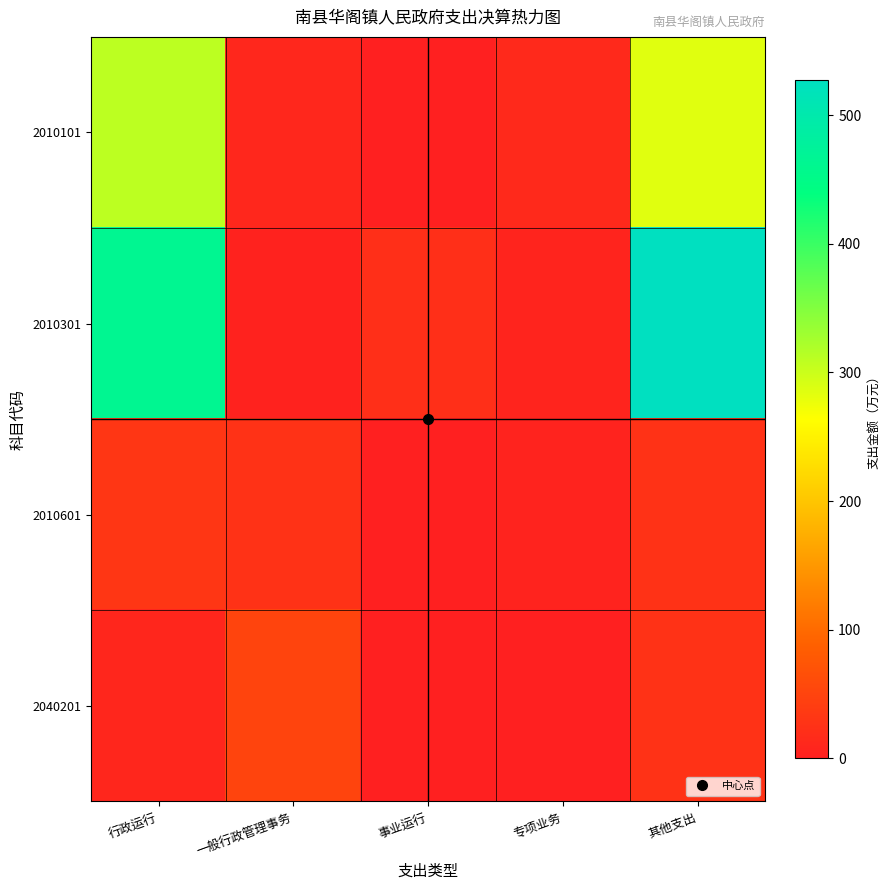

How many series are shown in this chart?

4